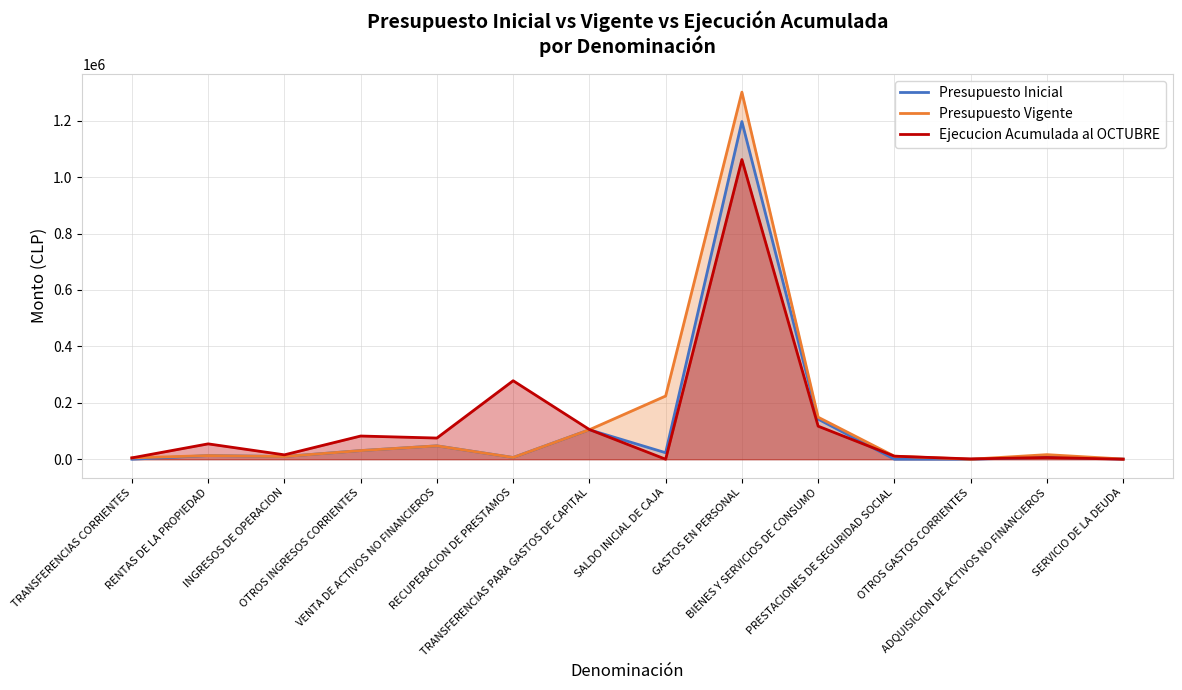

Reading left to right, transcribe all the data shown in this chart.

Presupuesto Inicial: 0	12858	9557	30585	47387	6130	104473	23000	1197259	142172	0	10	6936	625
Presupuesto Vigente: 4776	12858	9557	30585	47387	6130	104473	224114	1301552	148976	10745	10	16211	625
Ejecucion Acumulada al OCTUBRE: 4776	54435	15550	82259	75086	278296	105287	0	1062482	117152	10745	1029	6057	0